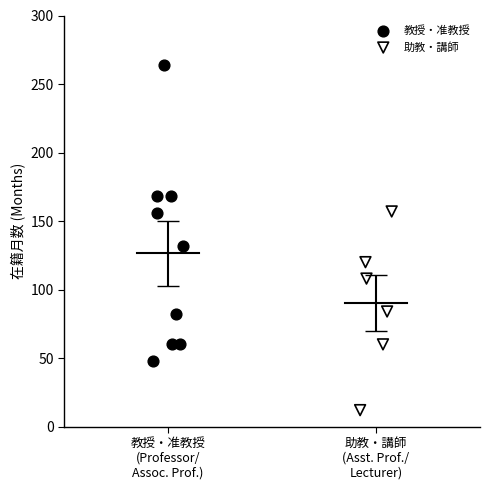

Which series has the largest Y range (max minus min)?

教授・准教授